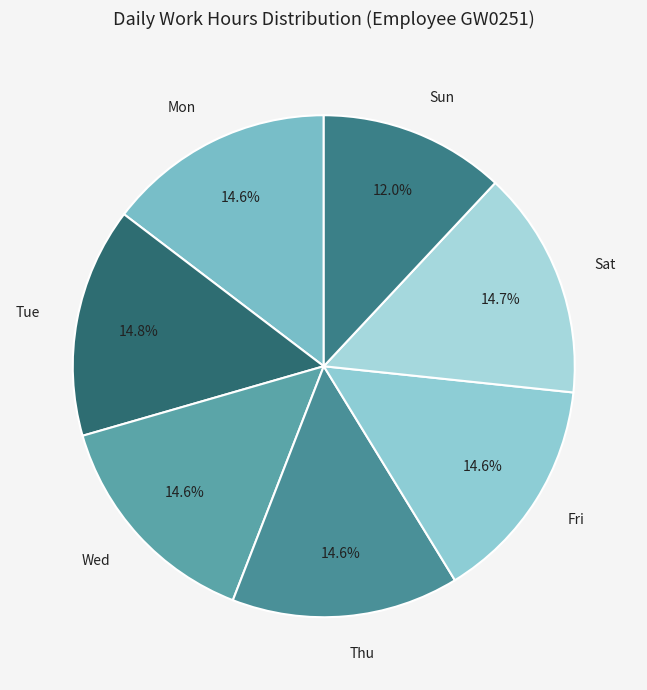

Which slice is the smallest?

Sun